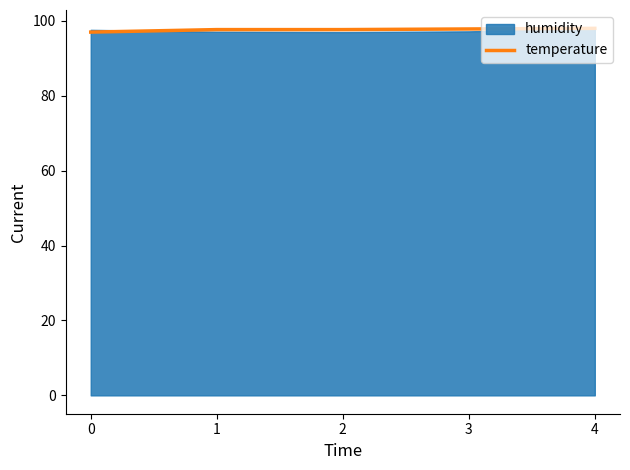

What is the sum of the values at 1 and 0?

194.7